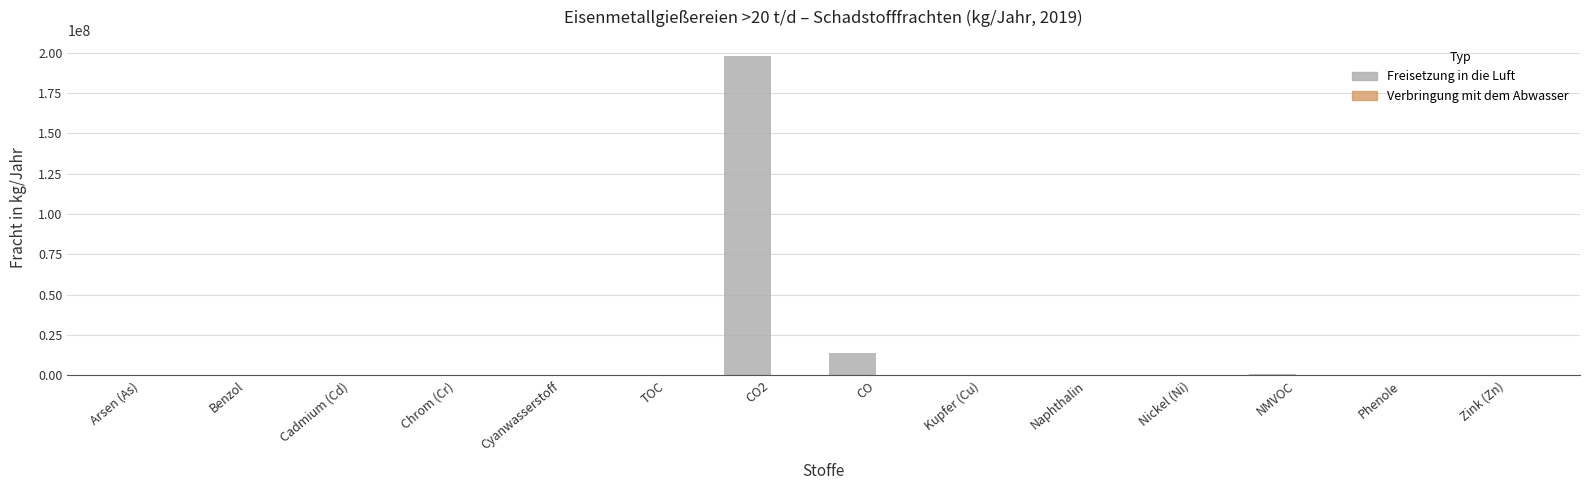

The value of Freisetzung in die Luft at Cadmium (Cd) is 56. True or false?

True